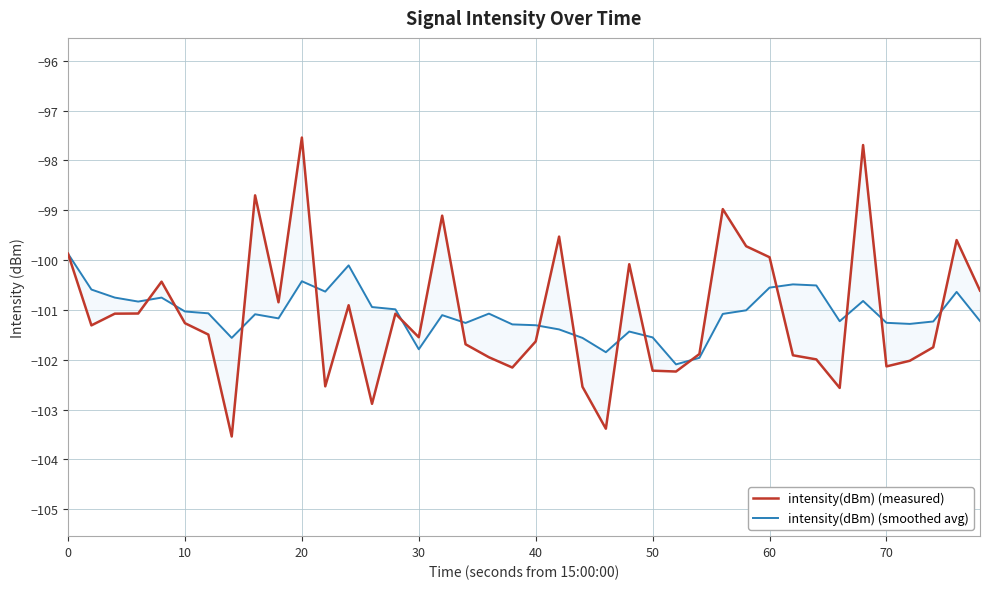

How many values in the intensity(dBm) (measured) series are below -101?

25